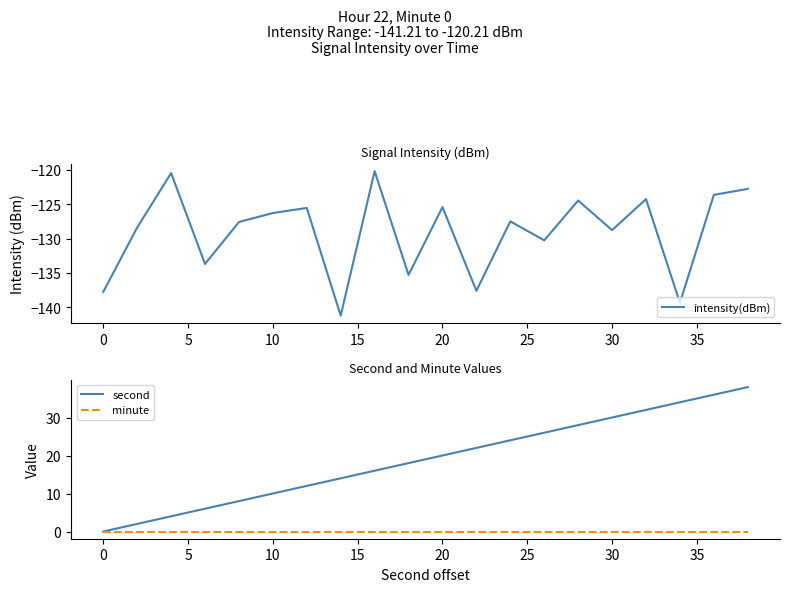

How many lines are shown in the chart?

3